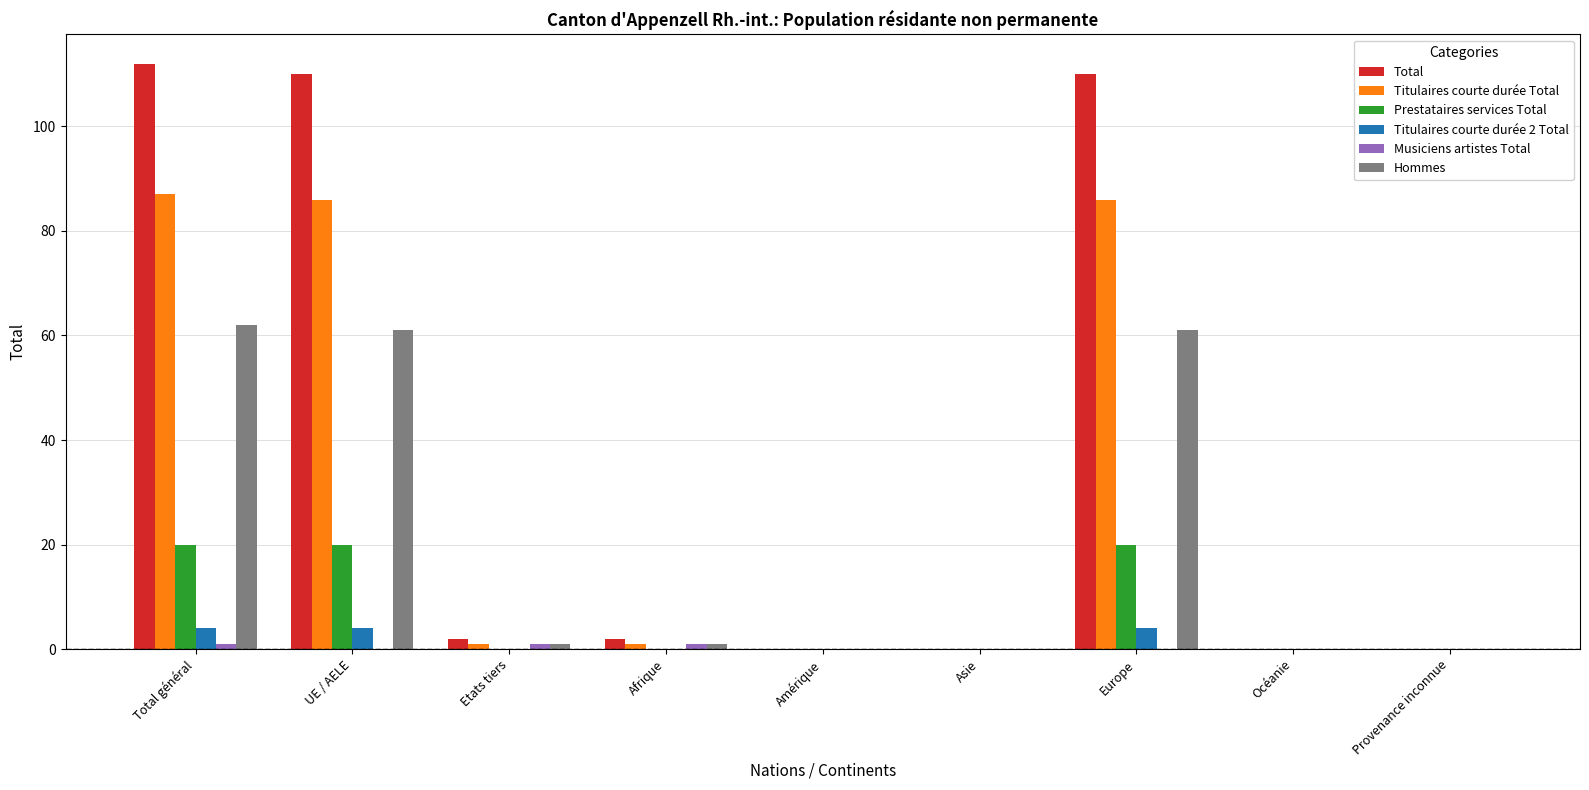

Which series has the largest total across all categories?

Total